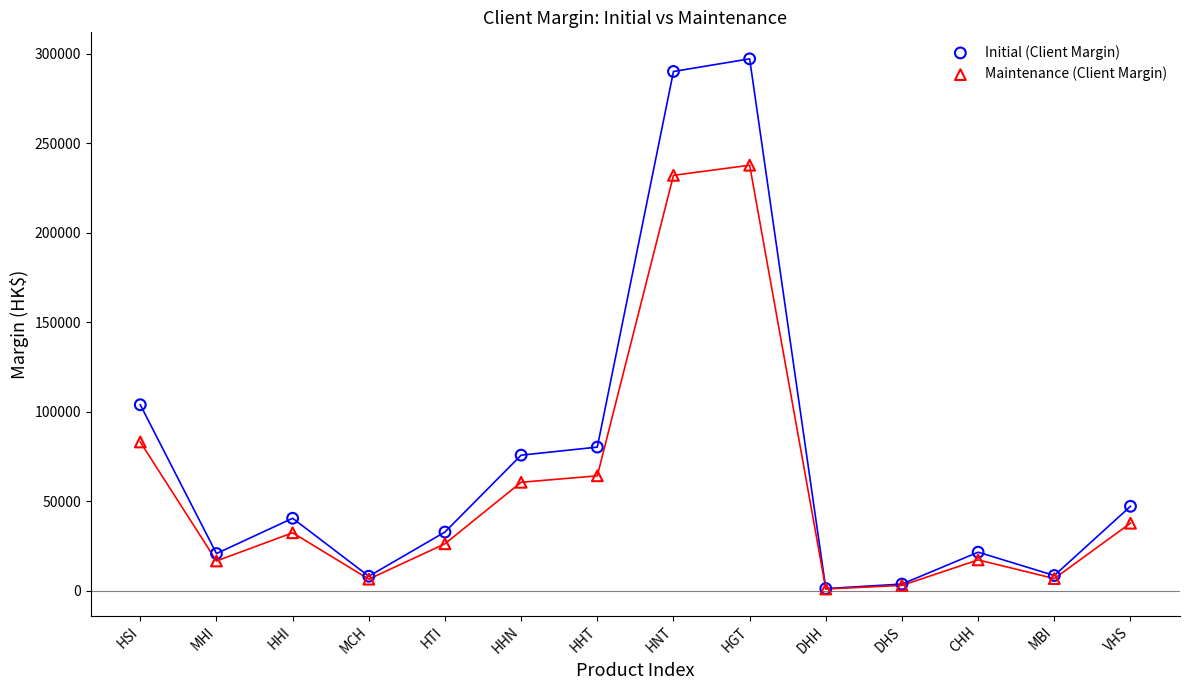

What are all the series names shown in the legend?

Initial (Client Margin), Maintenance (Client Margin)